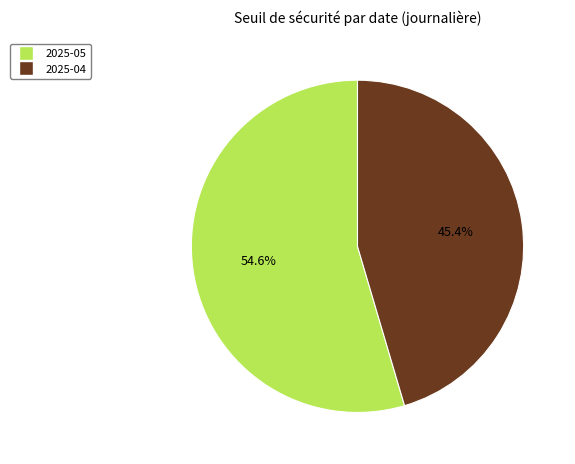

How many slices are in this pie chart?

2